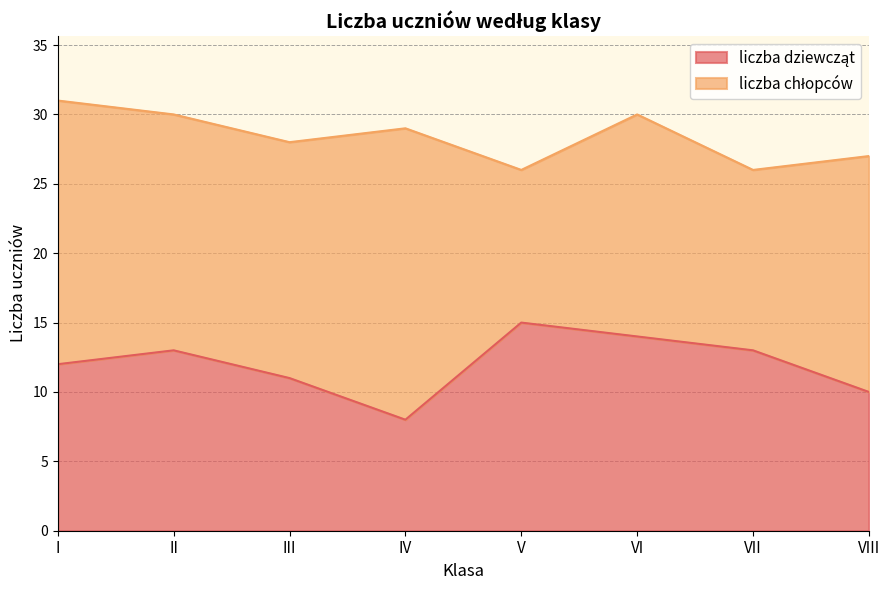

What is the total value across all series at VI?

30